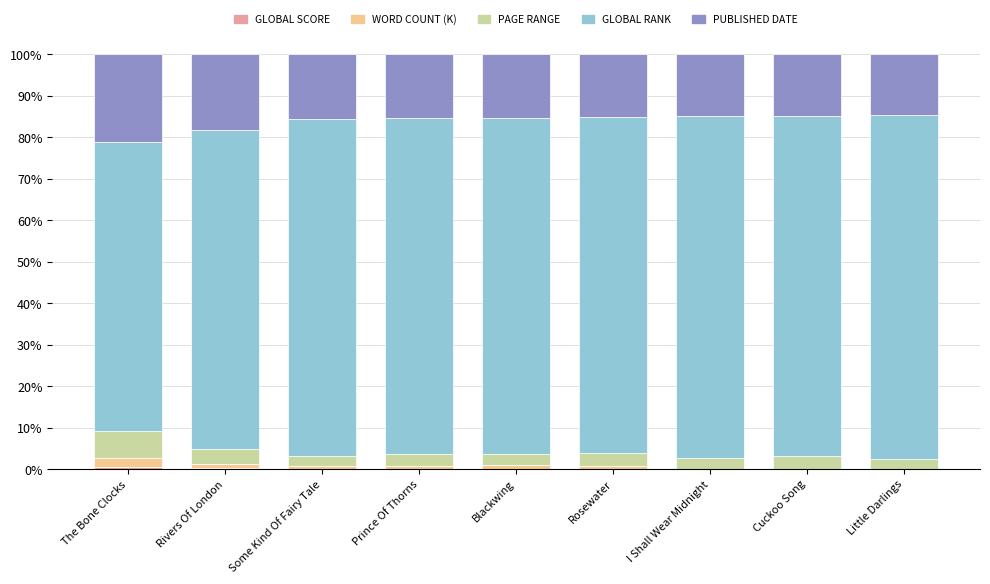

What is the total value across all series at Little Darlings?

100.0